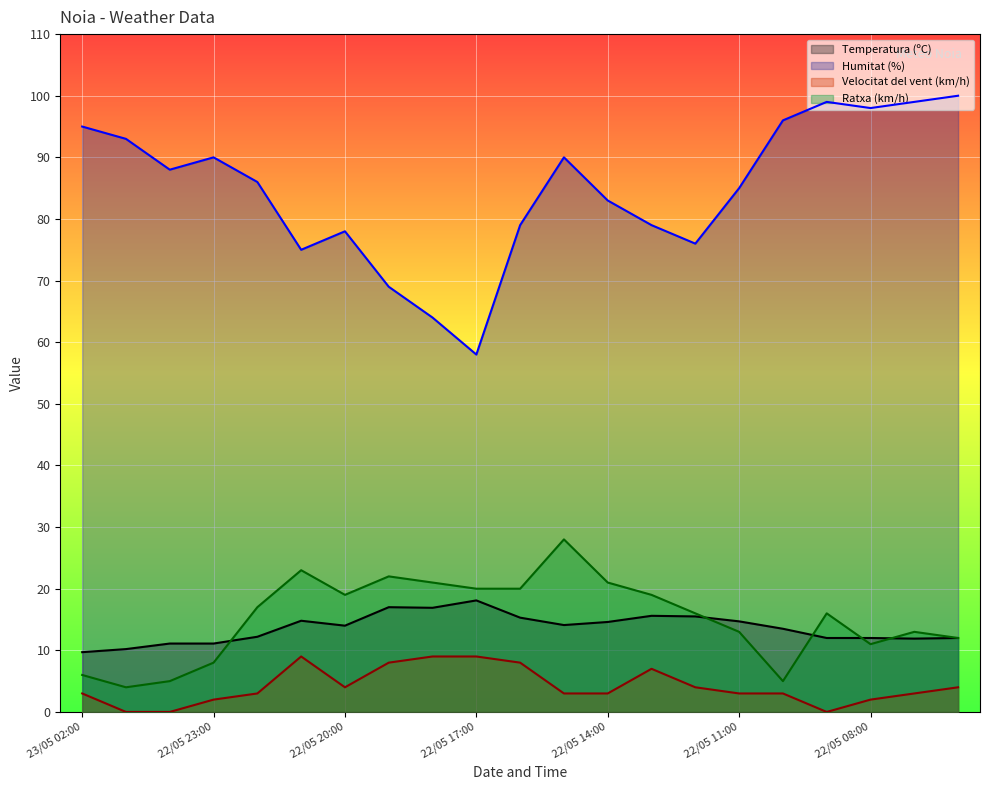

Between 22/05 21:00 and 22/05 07:00, which series saw the biggest shift?

Humitat (%)